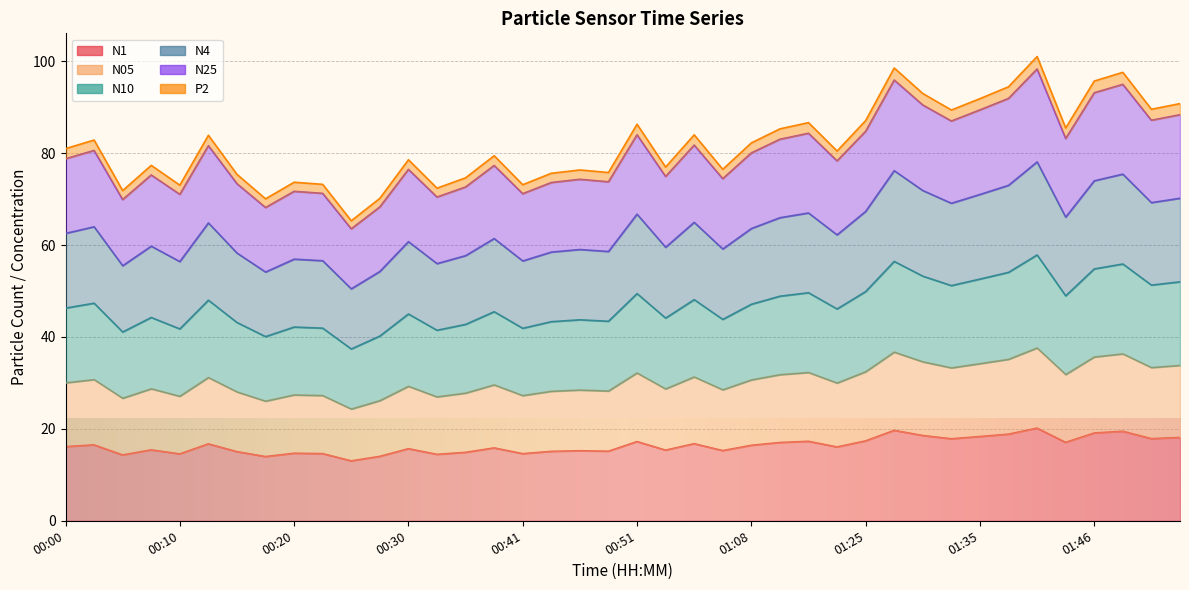

At 00:23, list the series in order from largest to smallest.

N10, N4, N25, P2, N05, N1